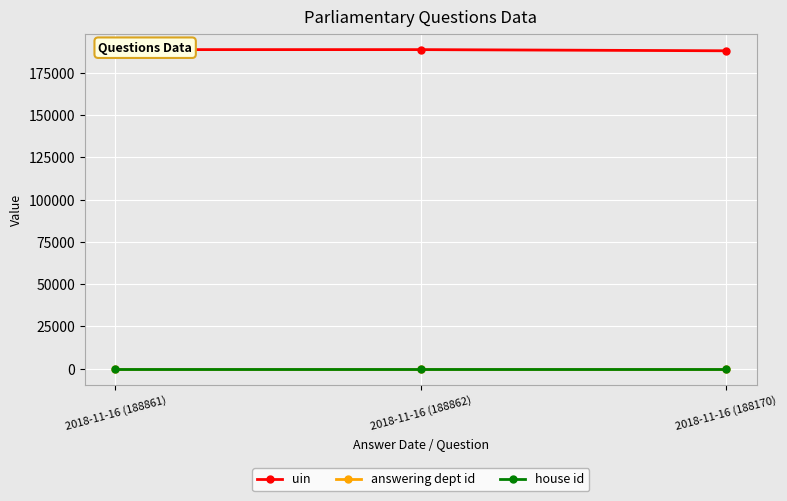

What is the label of the 2nd point from the left?

2018-11-16 (188862)